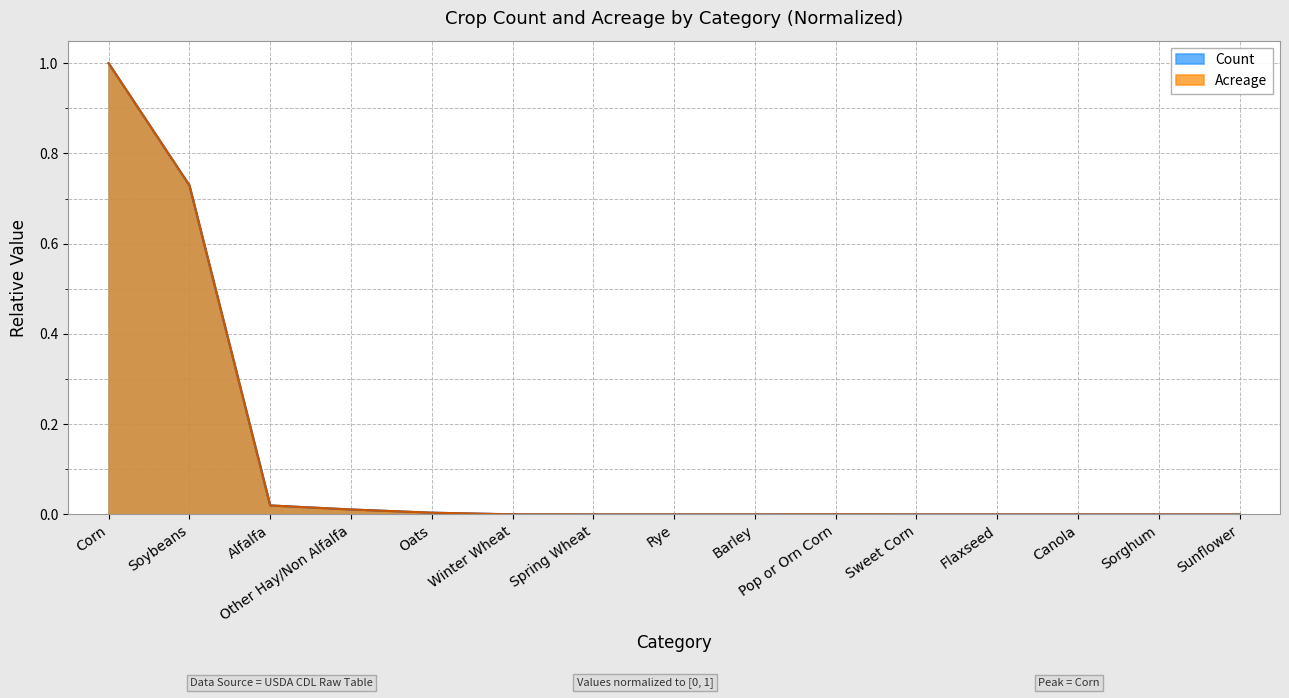

True or false: Count has a value of 0.0 at Winter Wheat.

True